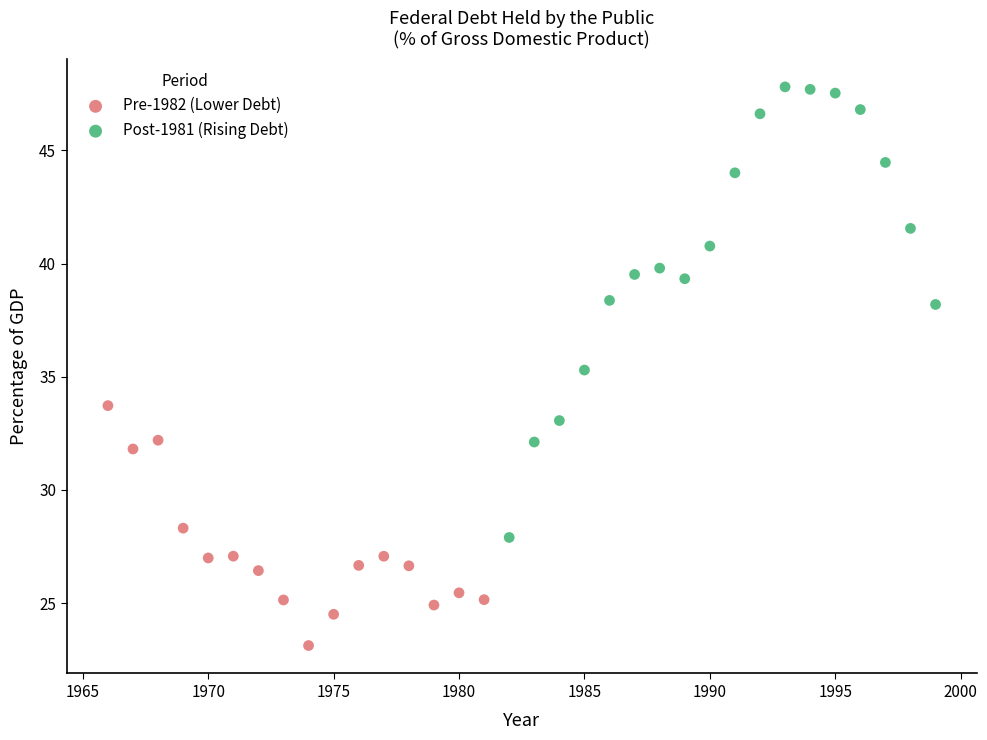

Which series reaches the maximum Y coordinate?

Post-1981 (Rising Debt)